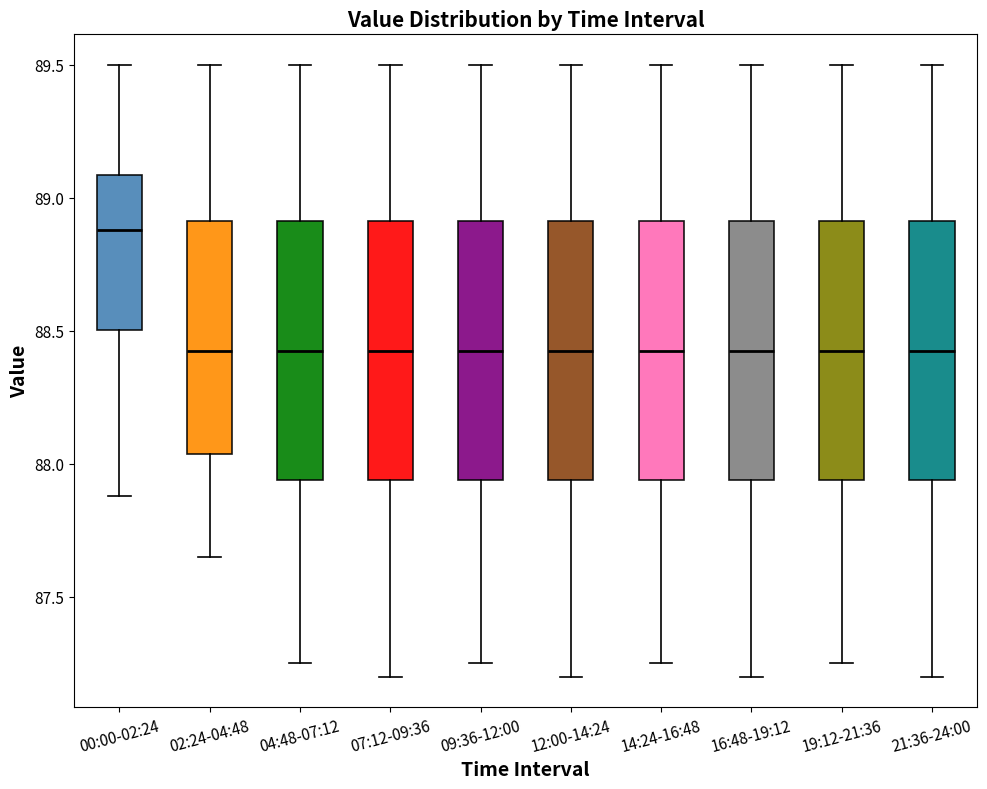

Which box has the highest median line?

00:00-02:24